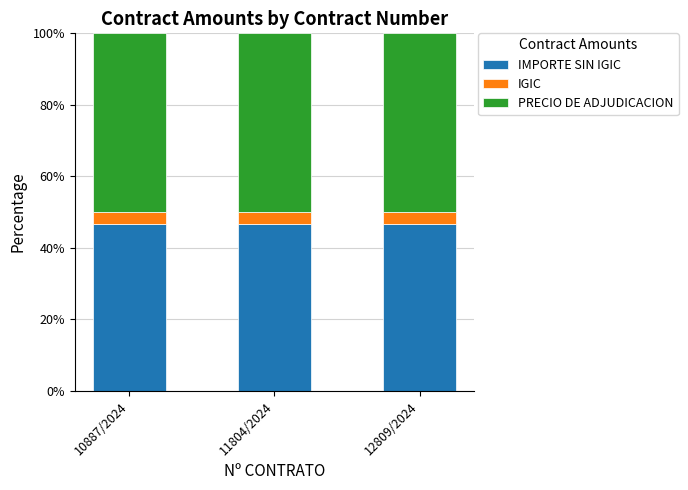

What is the total value across all series at 12809/2024?

100.0